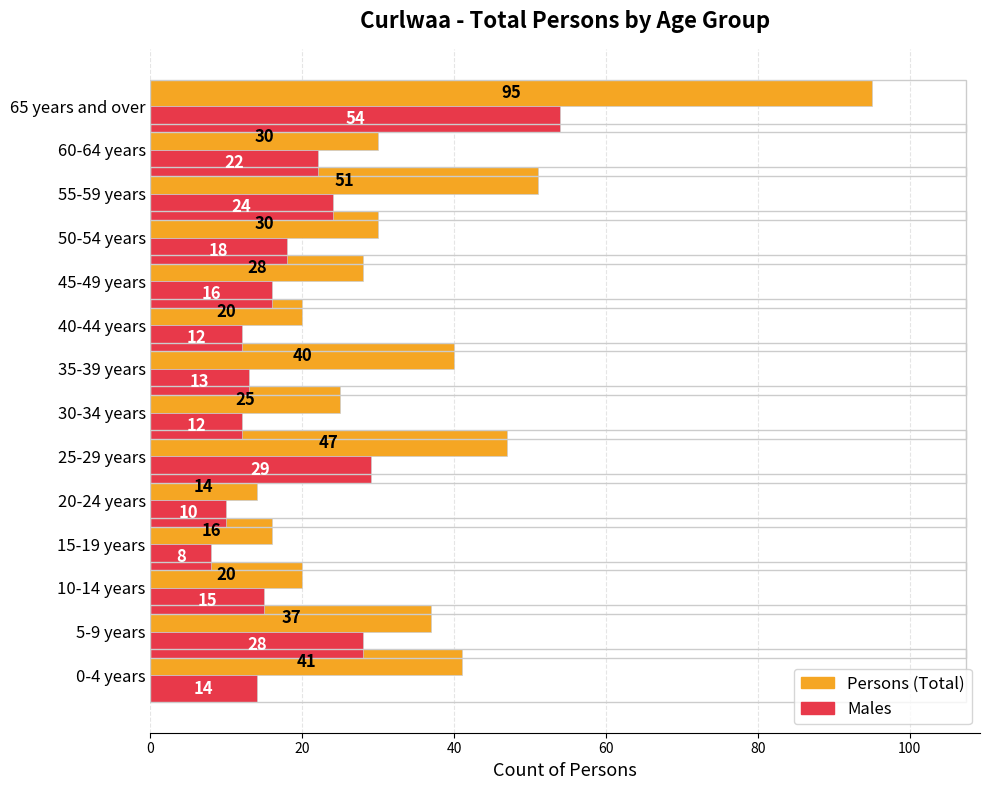

How many data points does each series have?

14